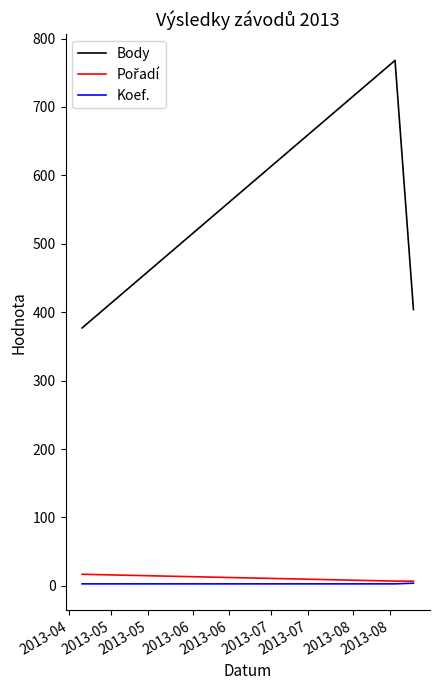

What is the maximum value shown in the chart?

768